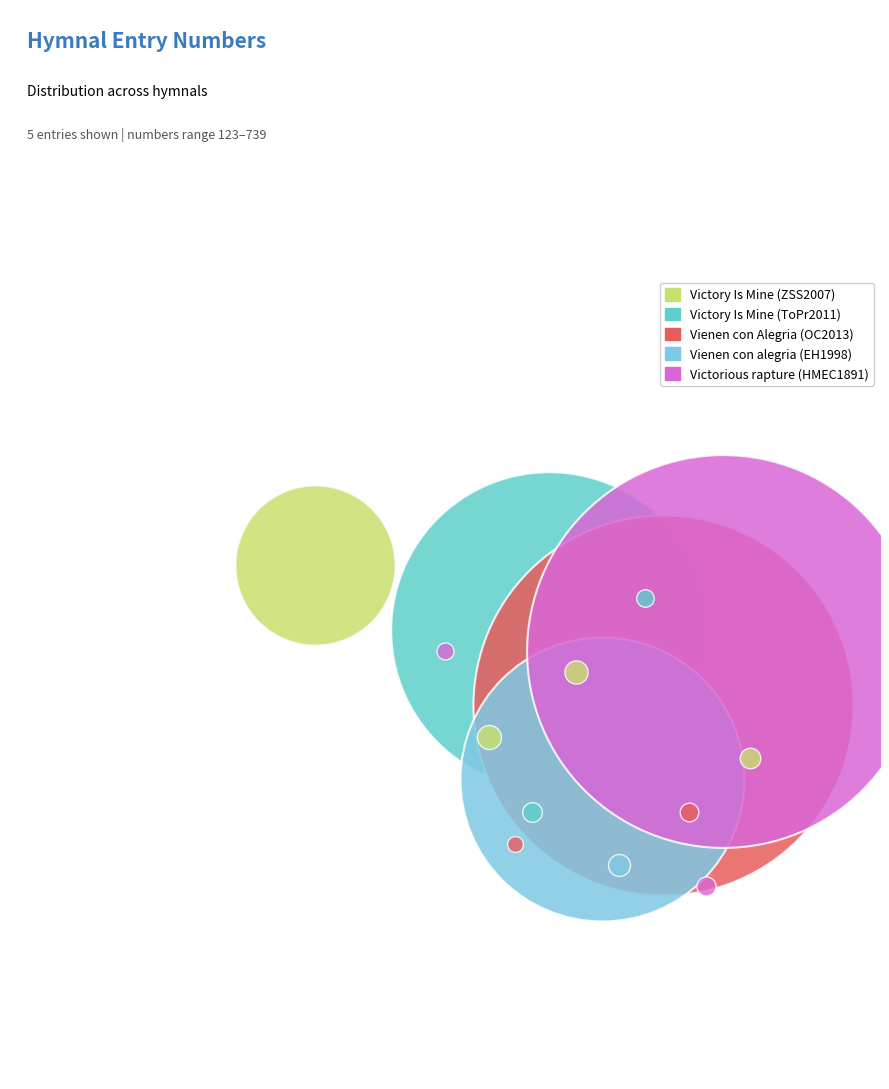

To the nearest percent, what is the difference between the Victory Is Mine (ToPr2011) and Victorious rapture (HMEC1891) slice percentages?

11%